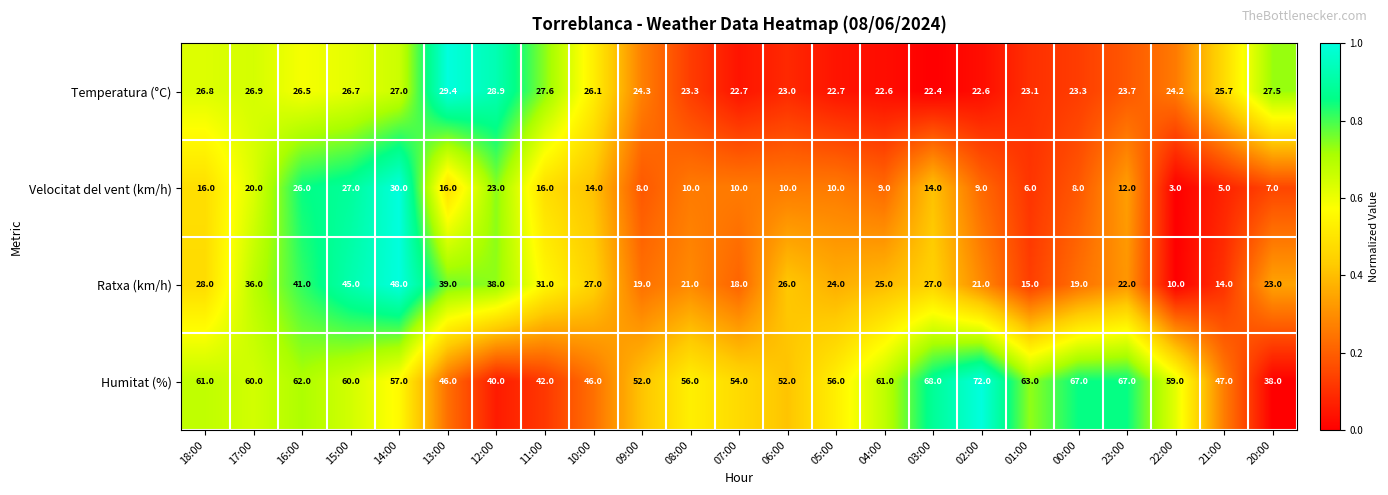

What is the sum of all Ratxa (km/h) values?

617.0